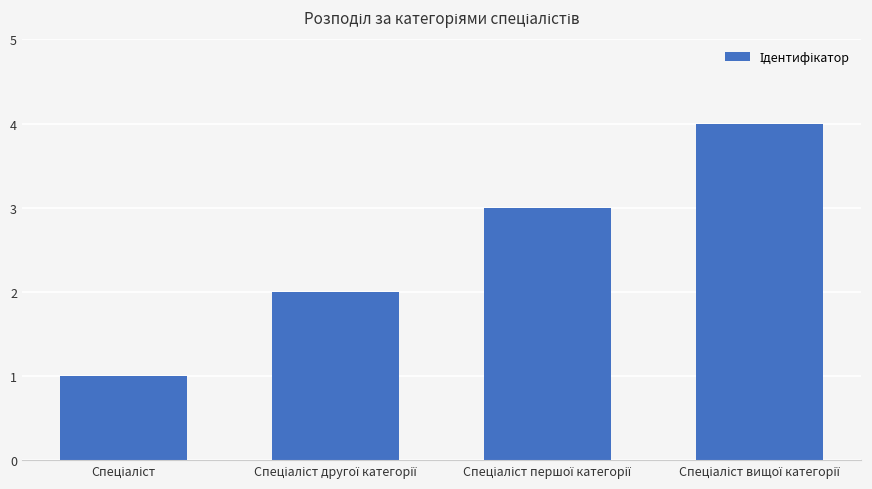

What is the sum of all values?

10